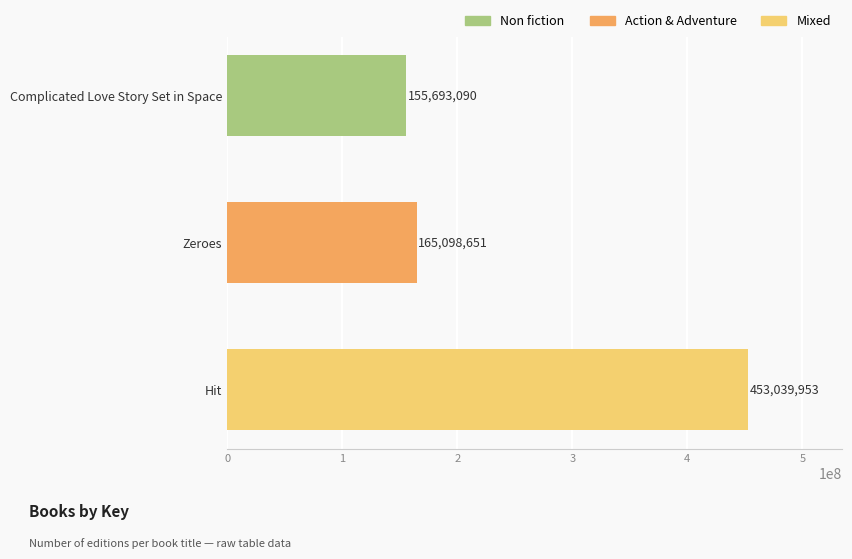

List the labels in order of value, smallest first.

Complicated Love Story Set in Space, Zeroes, Hit